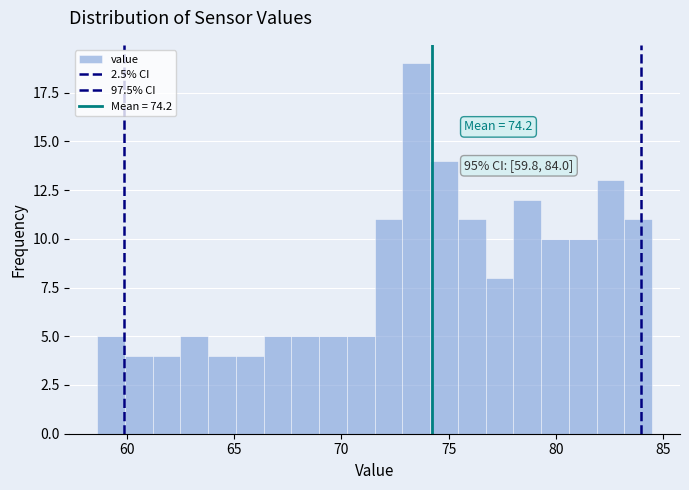

Read against the x-axis, roughly where is the centre of the tallest bar?

73.5